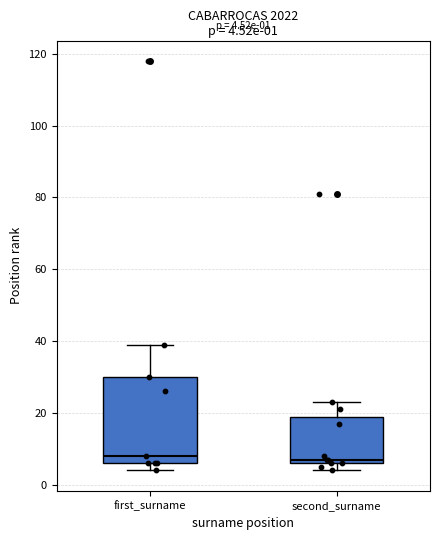

Which box is the tallest, from its lower edge to its upper edge?

first_surname